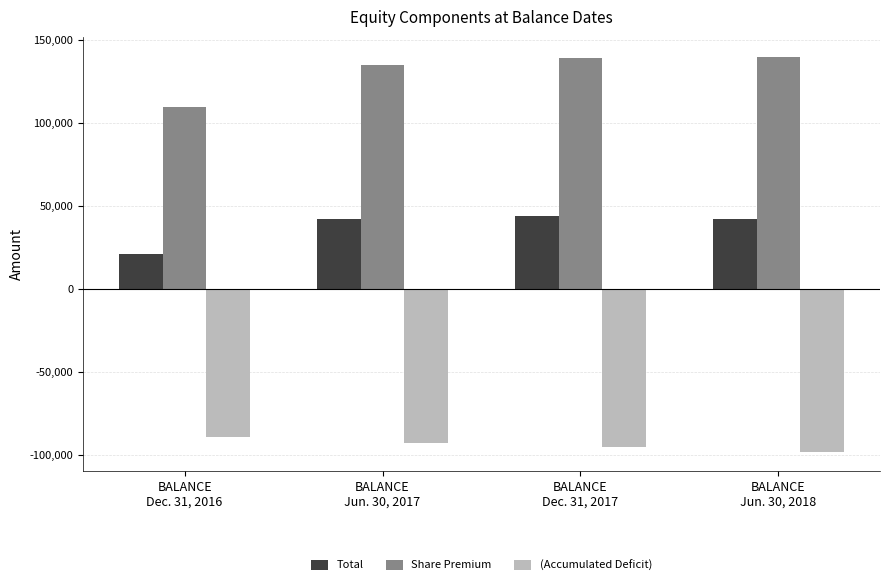

What is the highest value of the Total series?

43968